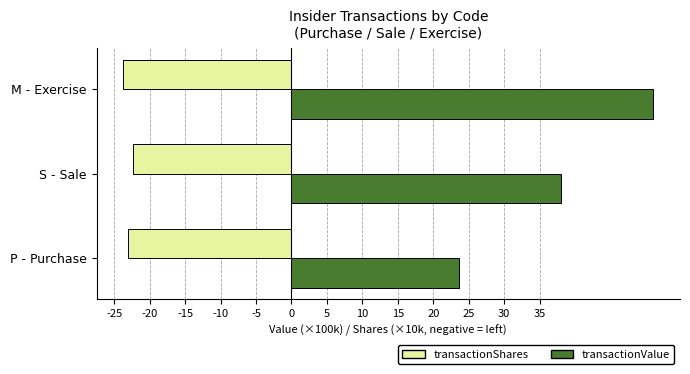

What is the maximum value shown in the chart?

51.1